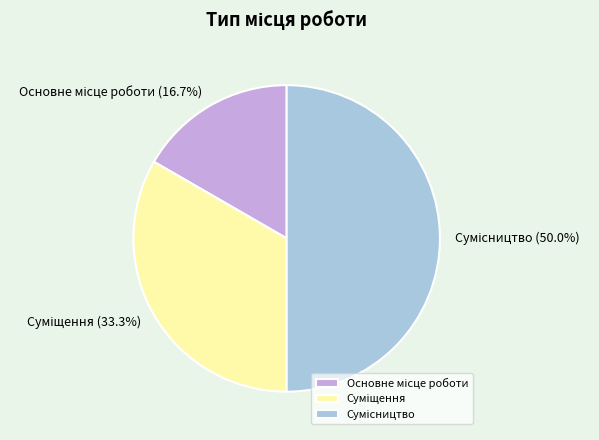

Does Суміщення represent more than half of the total?

No